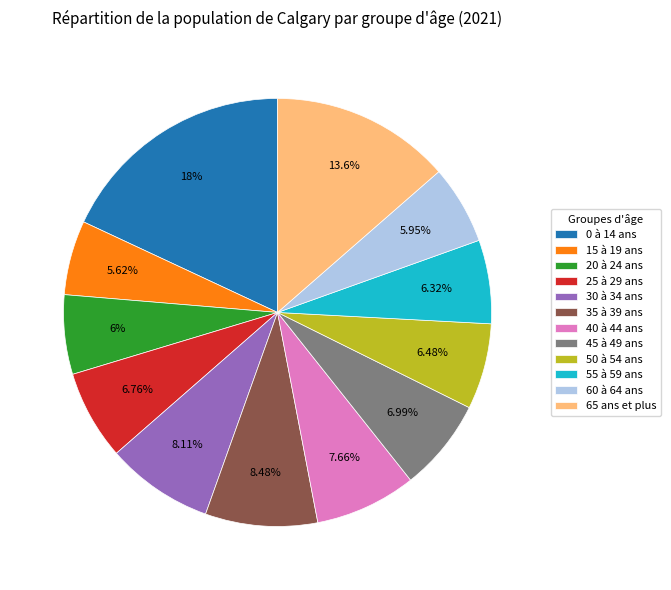

Combined, what portion of the pie is 65 ans et plus and 15 à 19 ans?

19.2%